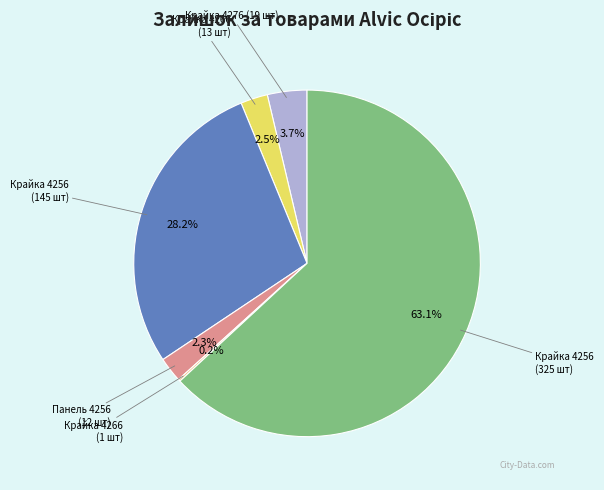

Is there any slice that represents more than half of the pie?

Yes